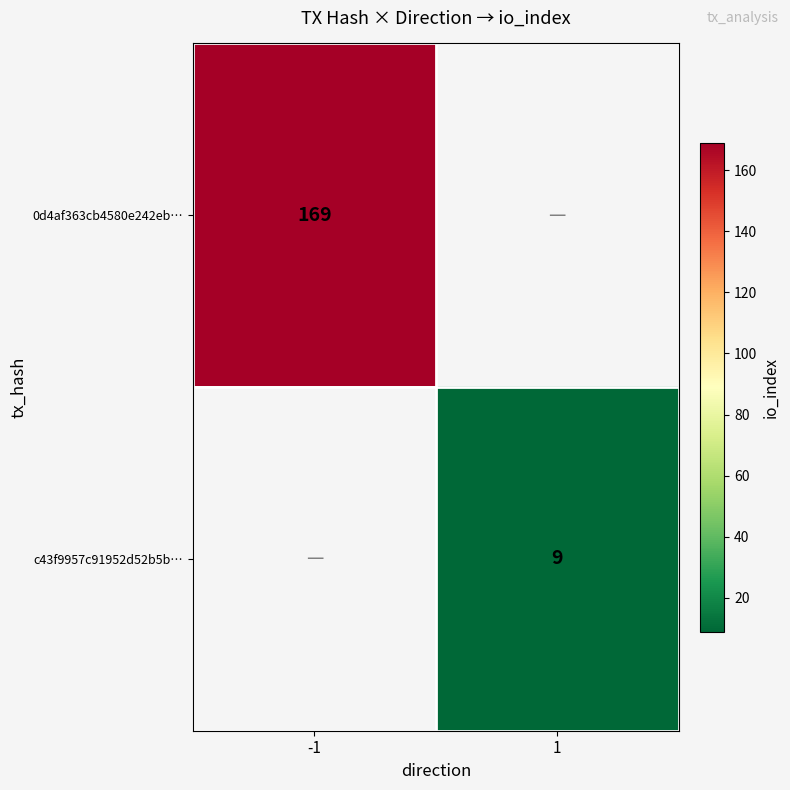

At how many categories does at least one series exceed 131?

1